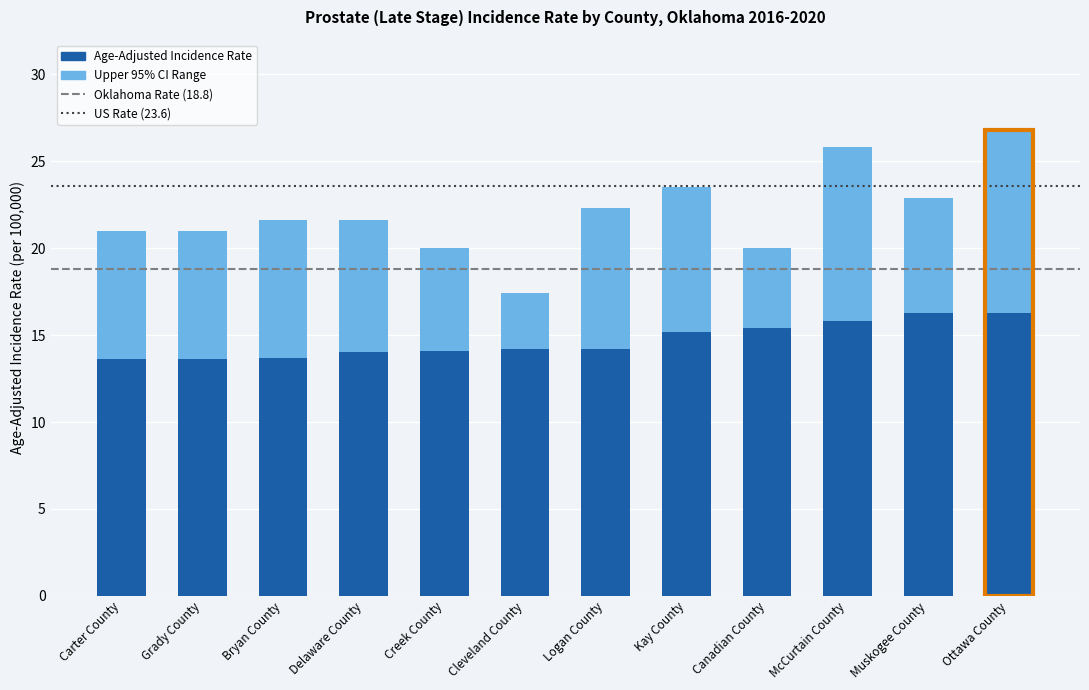

What value does the Age-Adjusted Incidence Rate series have at Ottawa County?

16.3